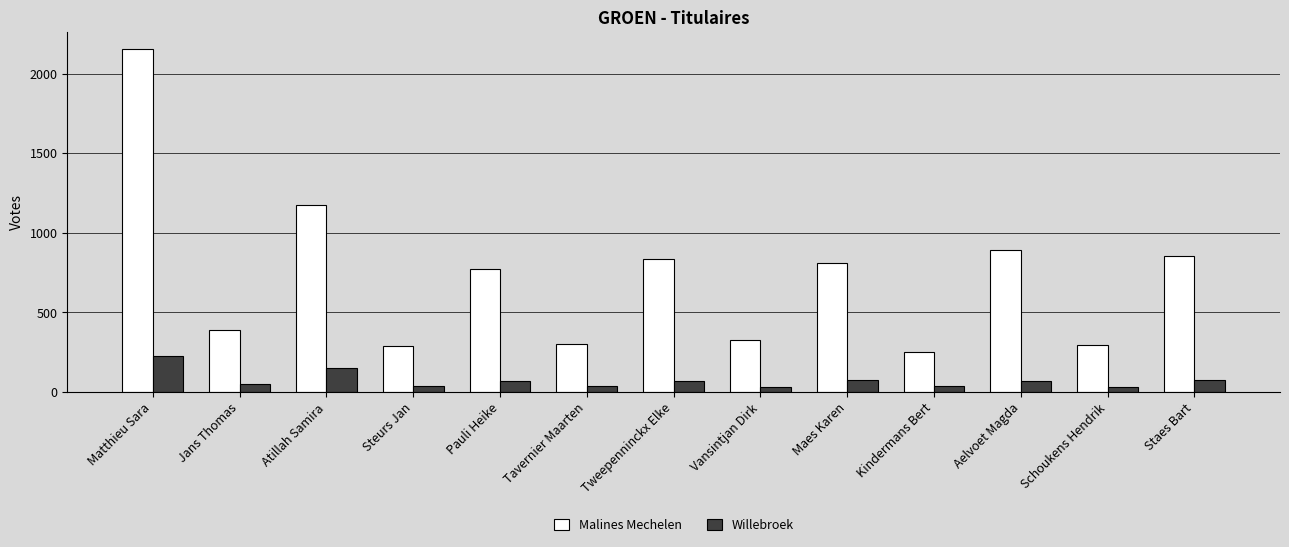

List the series in order of their overall mean, highest first.

Malines Mechelen, Willebroek